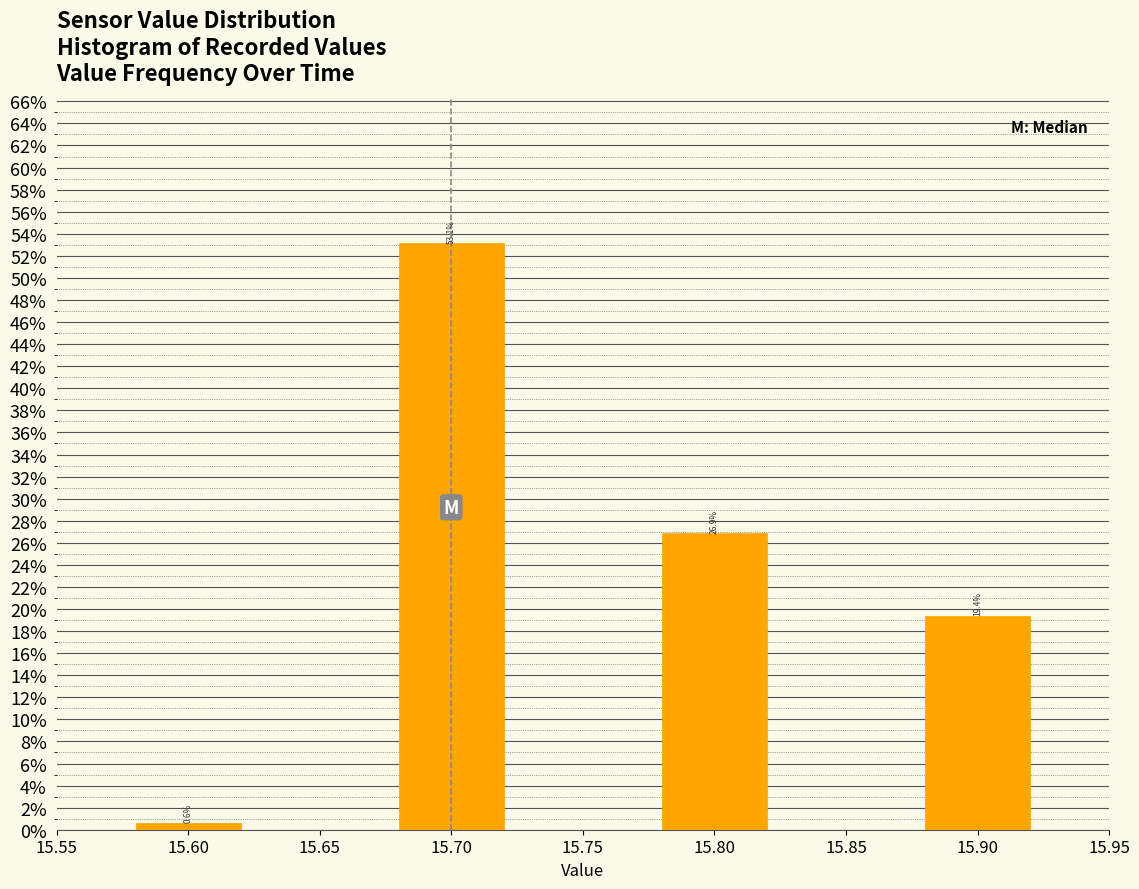

Reading right to left, extract all data points from this chart.

15.90=19.4	15.80=26.9	15.70=53.1	15.60=0.6